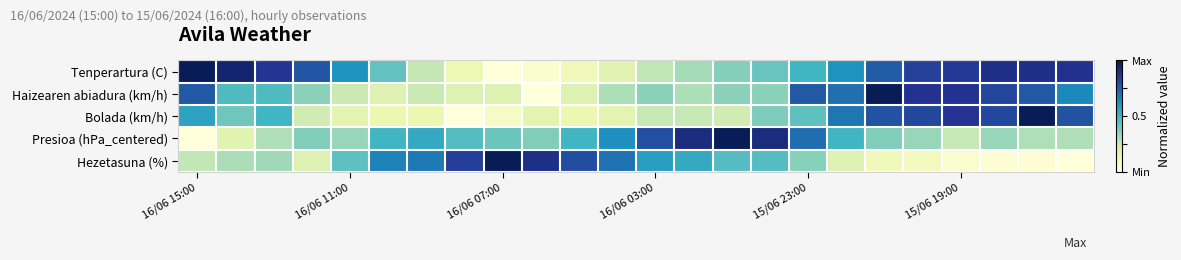

List the series in order of their peak value, lowest first.

Tenperartura (C), Haizearen abiadura (km/h), Bolada (km/h), Presioa (hPa_centered), Hezetasuna (%)